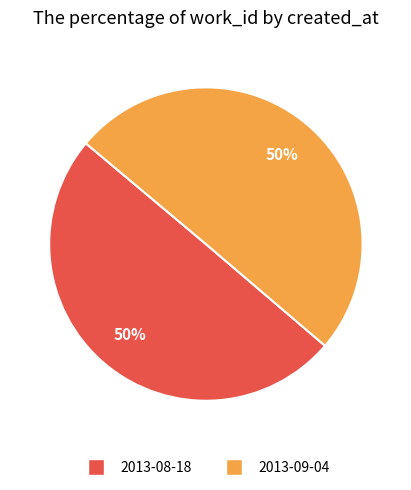

How many segments does this pie chart have?

2